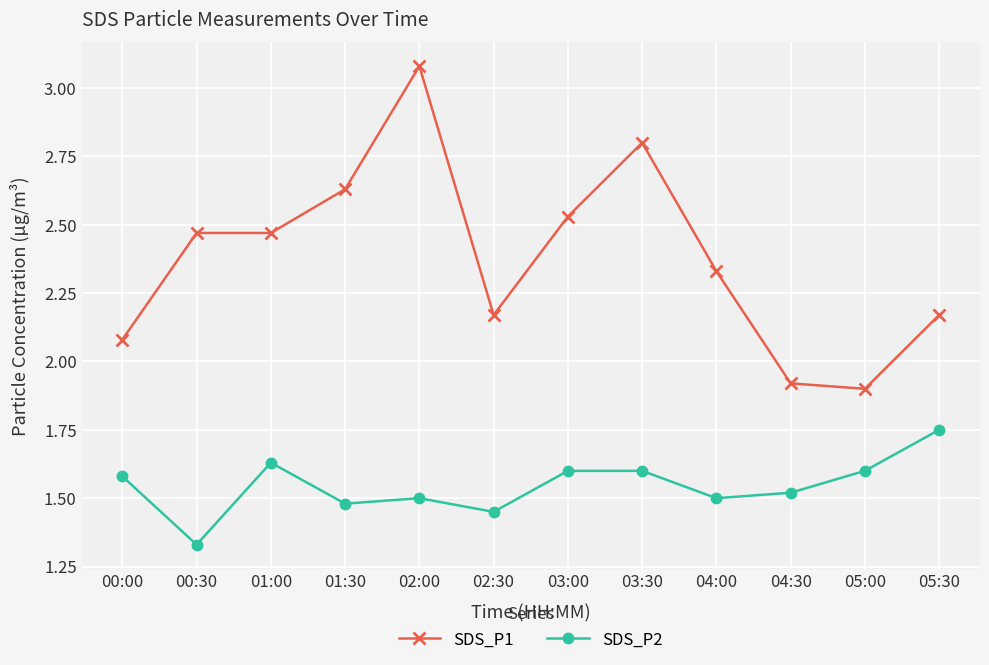

How many SDS_P2 values are between 1 and 2?

12